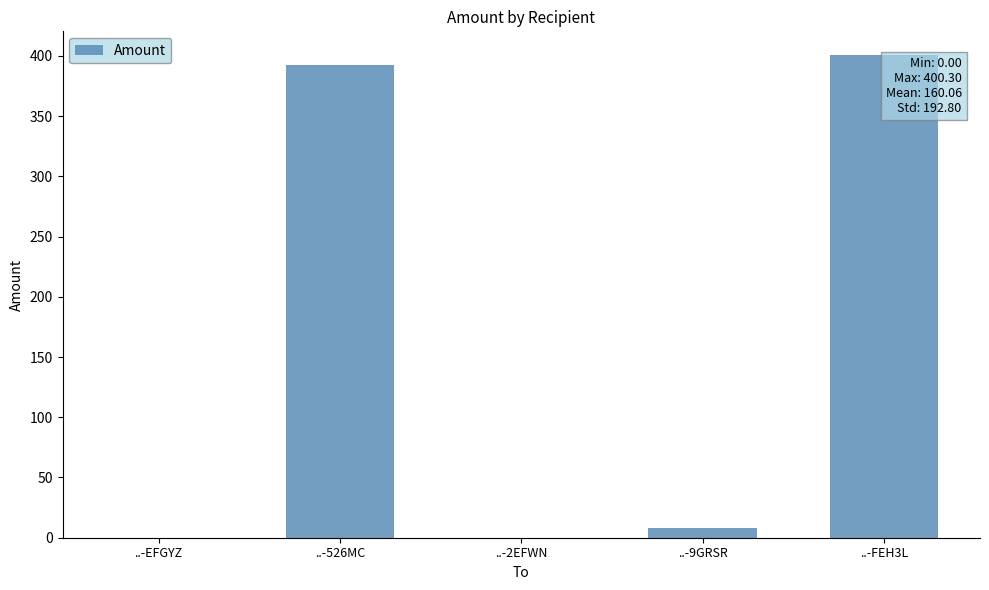

Between ..-EFGYZ and ..-526MC, which is larger?

..-526MC